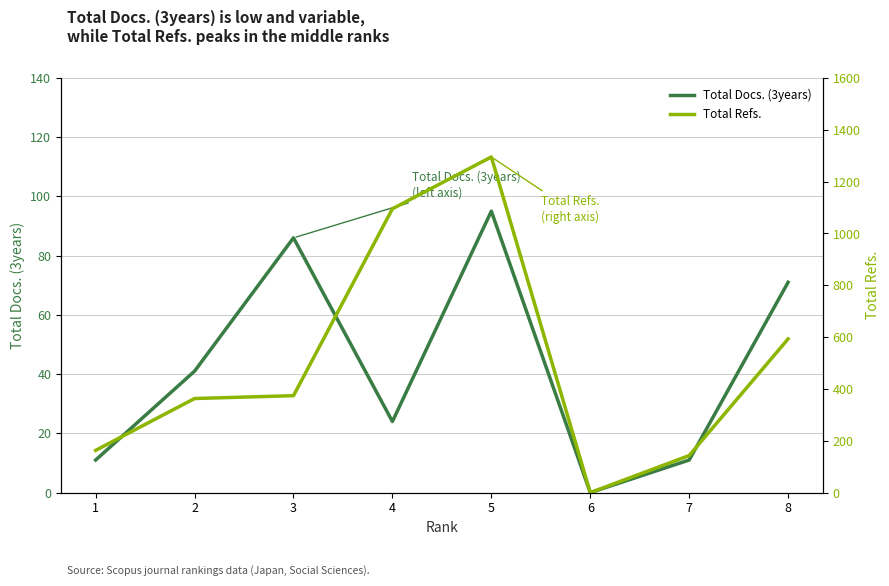

What is the difference between the Total Refs. values at 3 and 8?

219